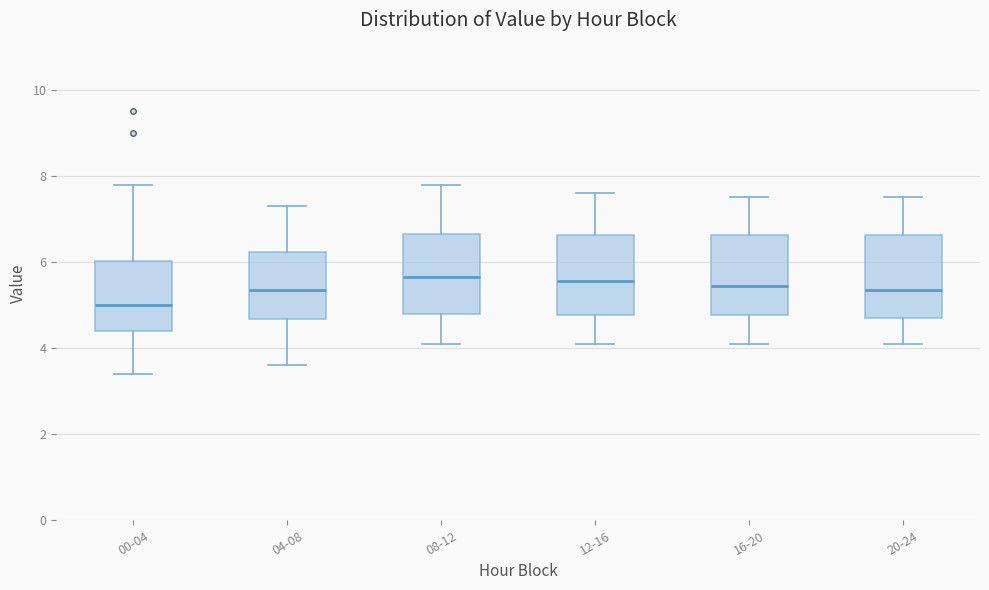

Reading left to right, transcribe this box plot: for each box, give where its median line is, the range the box spans, and where its two whiskers end, as read against the y-axis. The values are not printed on the chart, so give them approximately, as read against the axis.

00-04: median 5.0, box 4.4 to 6.0, whiskers 3.4 to 7.8
04-08: median 5.4, box 4.6 to 6.2, whiskers 3.6 to 7.4
08-12: median 5.6, box 4.8 to 6.6, whiskers 4.2 to 7.8
12-16: median 5.6, box 4.8 to 6.6, whiskers 4.2 to 7.6
16-20: median 5.4, box 4.8 to 6.6, whiskers 4.2 to 7.6
20-24: median 5.4, box 4.8 to 6.6, whiskers 4.2 to 7.6